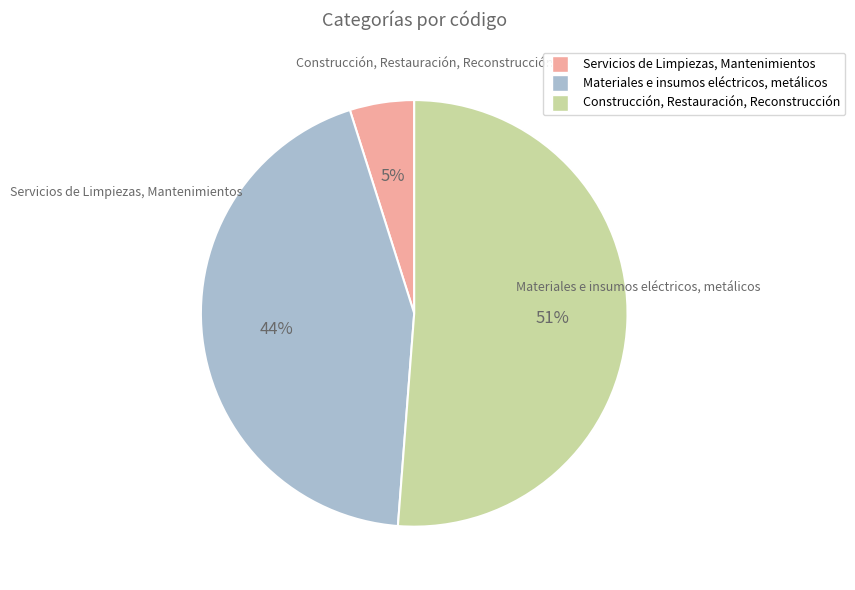

What is the smallest slice in the pie chart?

Servicios de Limpiezas, Mantenimientos